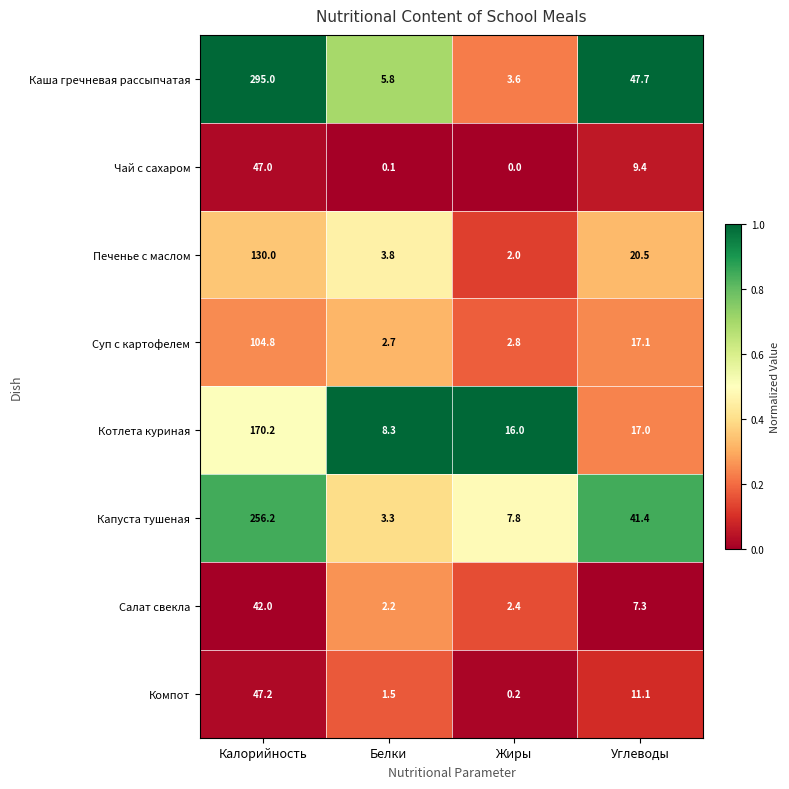

At which category is the sum across all series the highest?

Калорийность